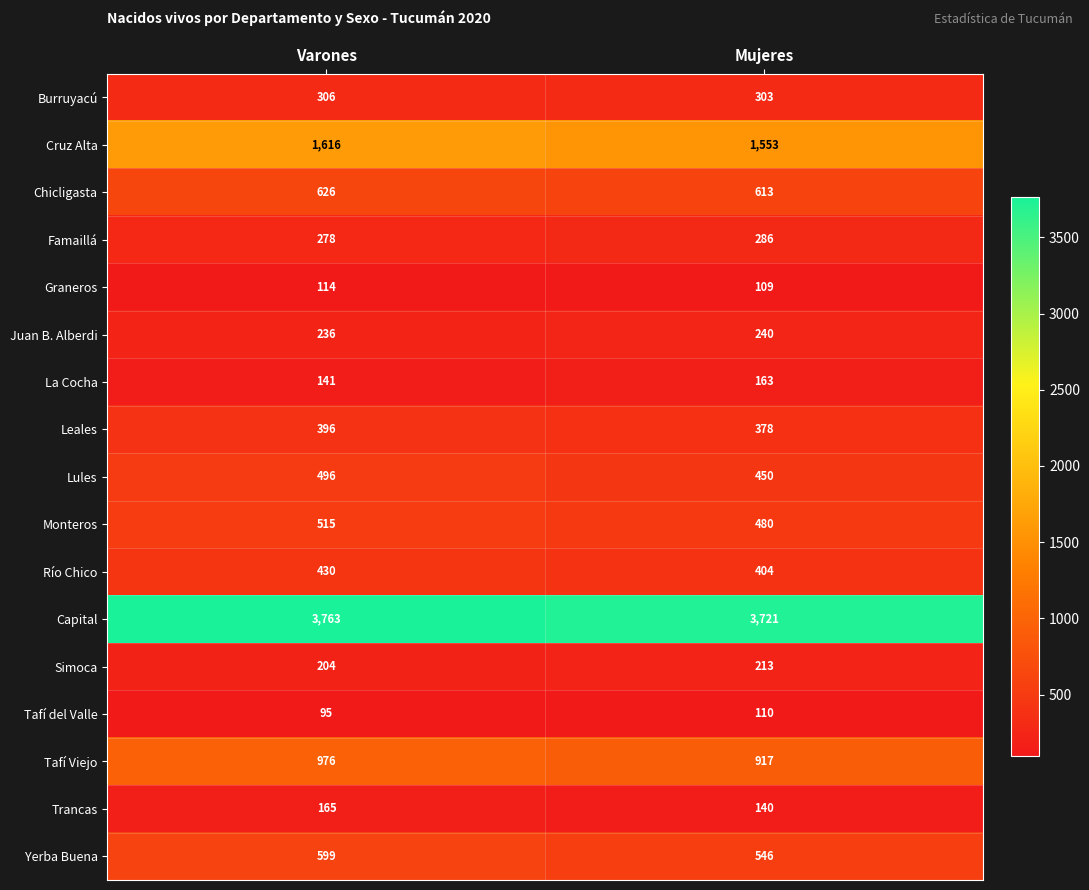

Rank the series by their maximum value, from lowest to highest.

Tafí del Valle, Graneros, La Cocha, Trancas, Simoca, Juan B. Alberdi, Famaillá, Burruyacú, Leales, Río Chico, Lules, Monteros, Yerba Buena, Chicligasta, Tafí Viejo, Cruz Alta, Capital